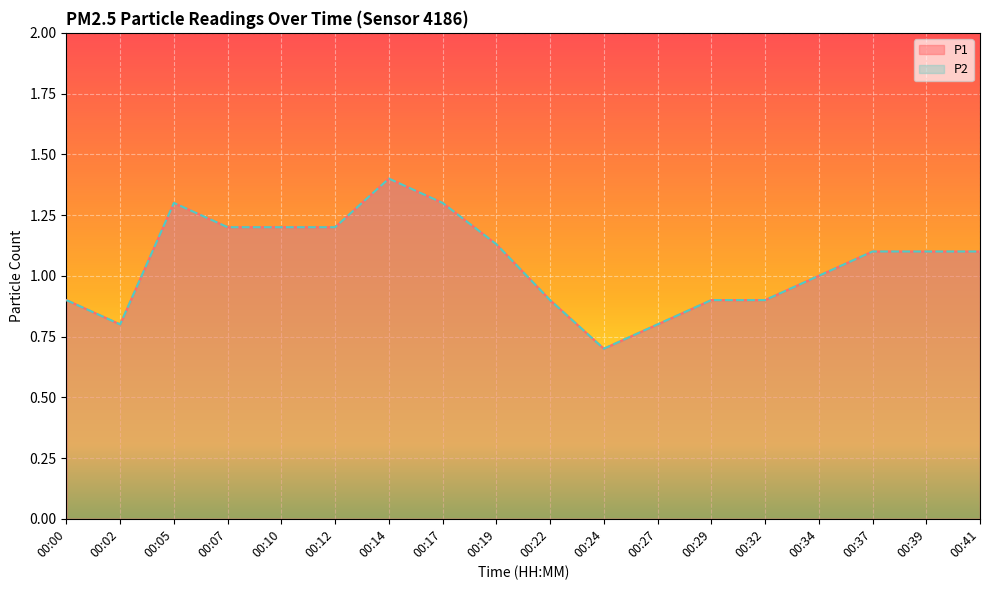

True or false: P1 has a value of 1.4 at 00:29.

False